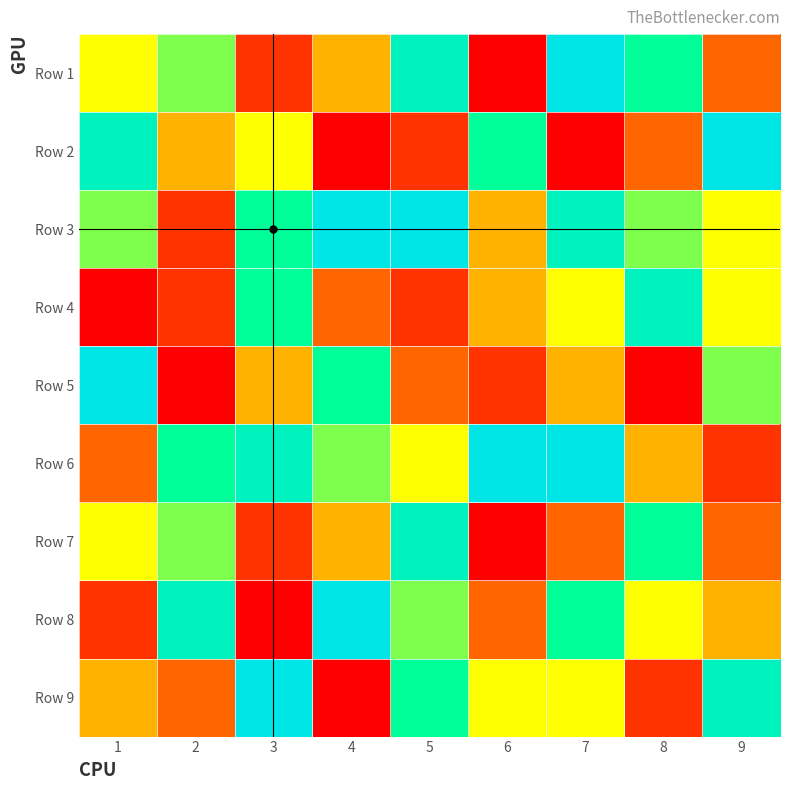

What is the difference between the highest and lowest values at 3?

8